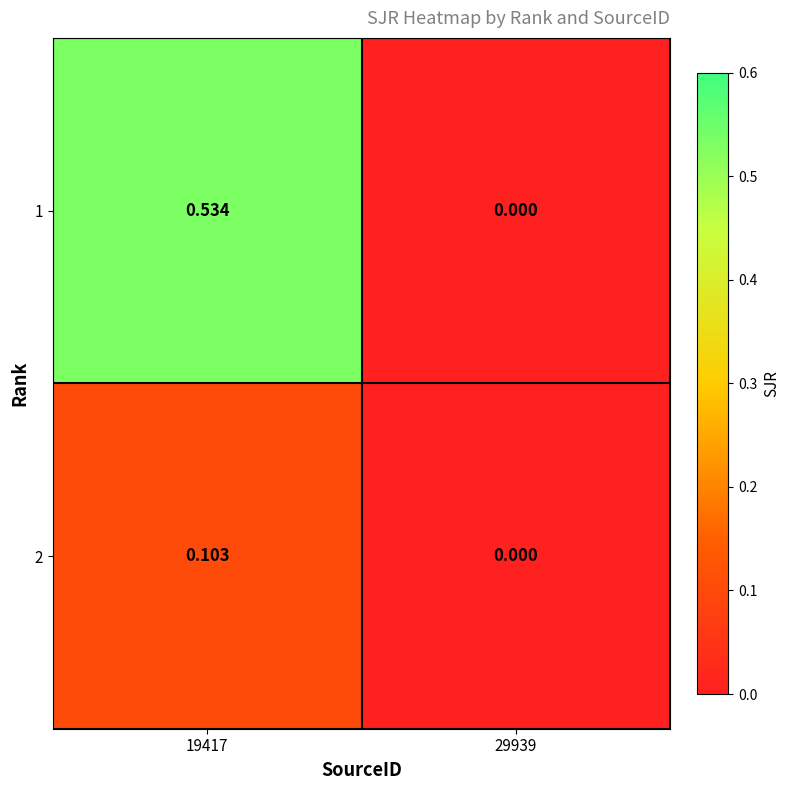

What is the total value across all series at 19417?

0.6